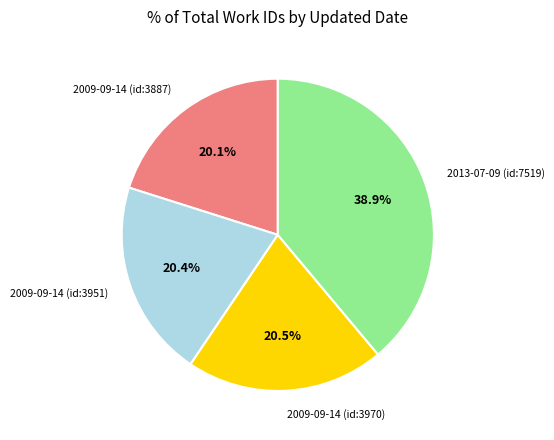

To the nearest percent, what percentage of the pie is 2009-09-14 (id:3887)?

20%